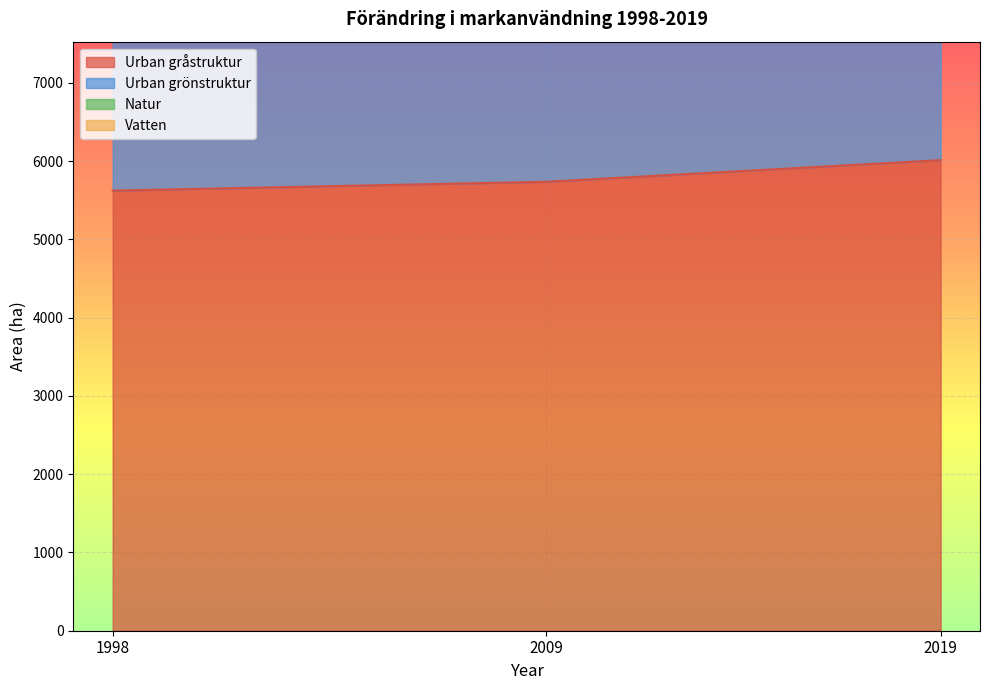

What is the spread (max minus min) of values at 2009?

6824